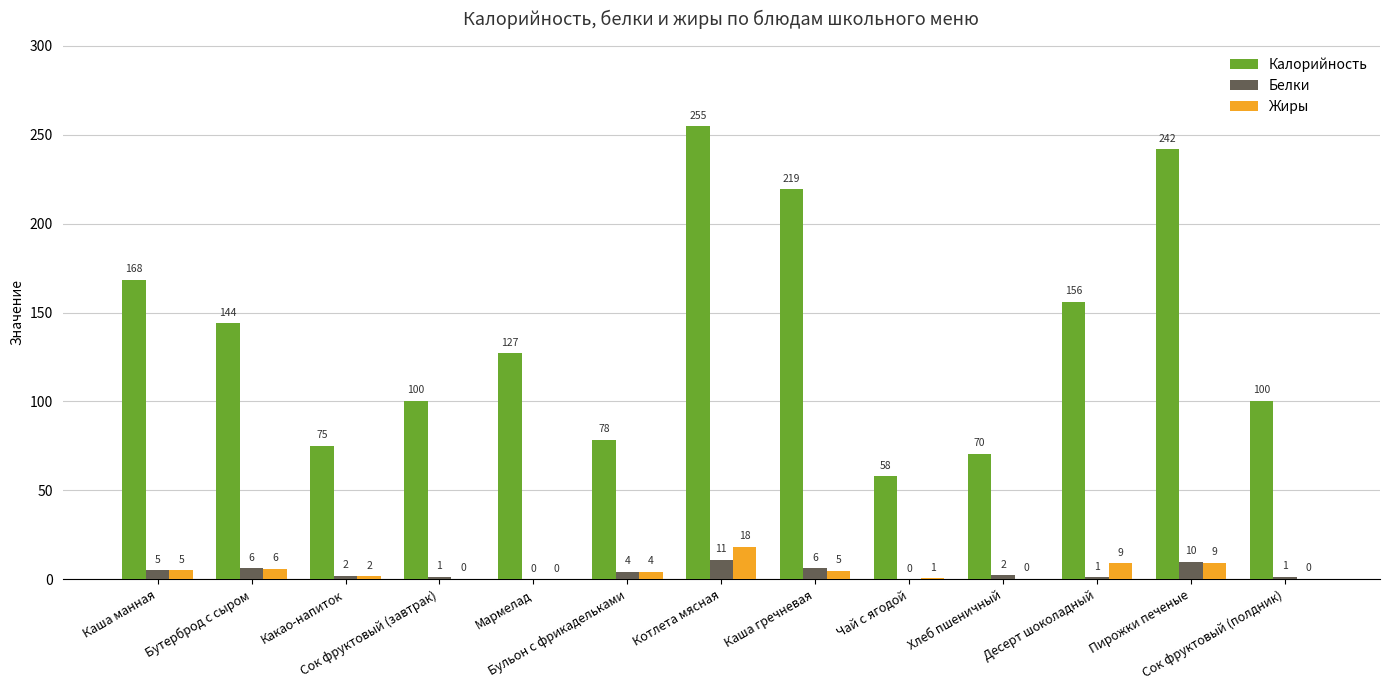

The Калорийность series shows 228.1 at Бутерброд с сыром. True or false?

False